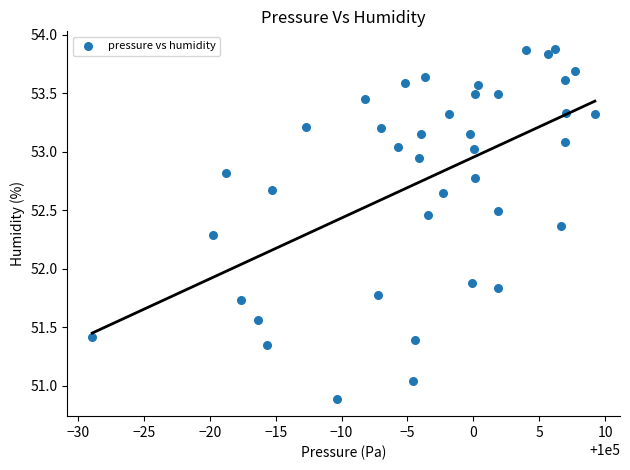

What is the range of Y values (max minus min)?

3.0